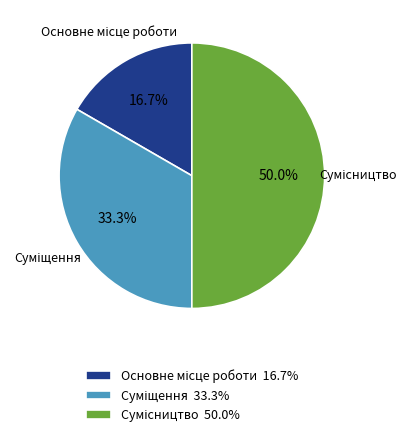

How many slices are in this pie chart?

3